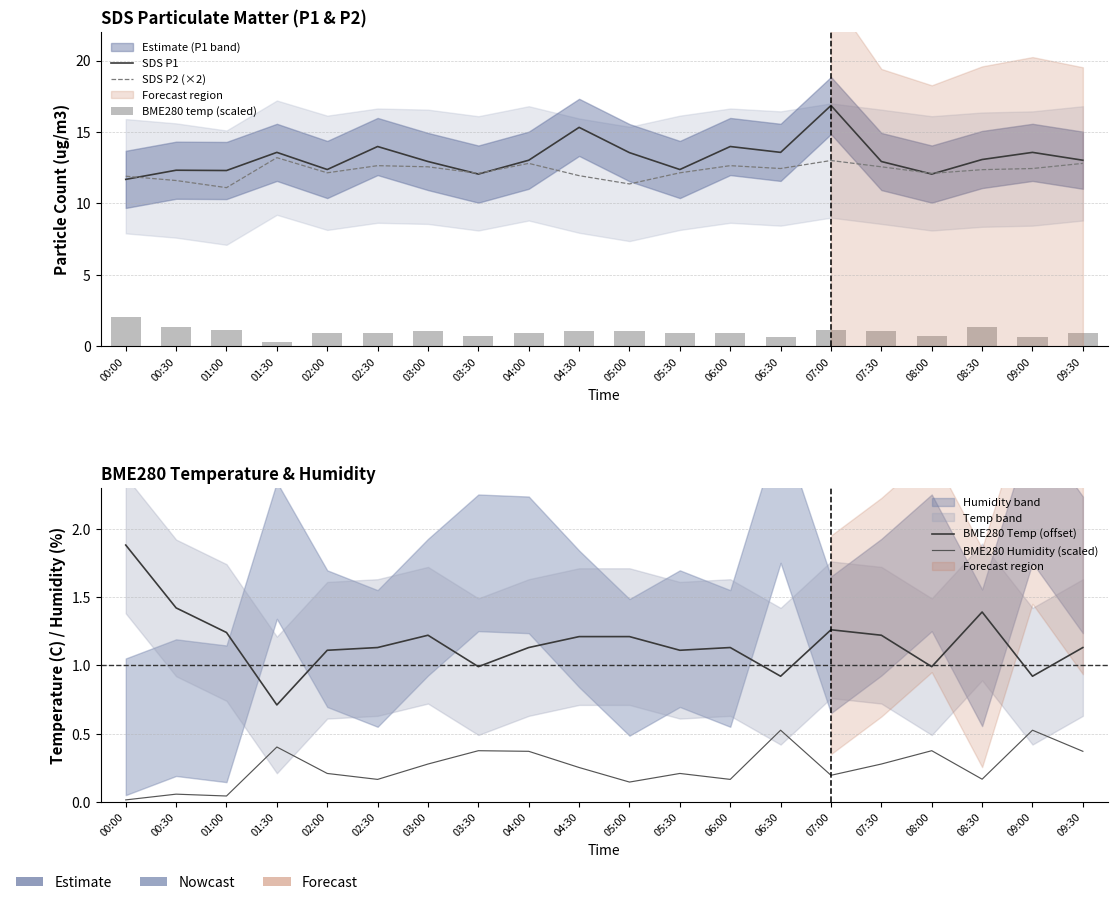

Where is SDS P1 nearest to the value 14?

02:30